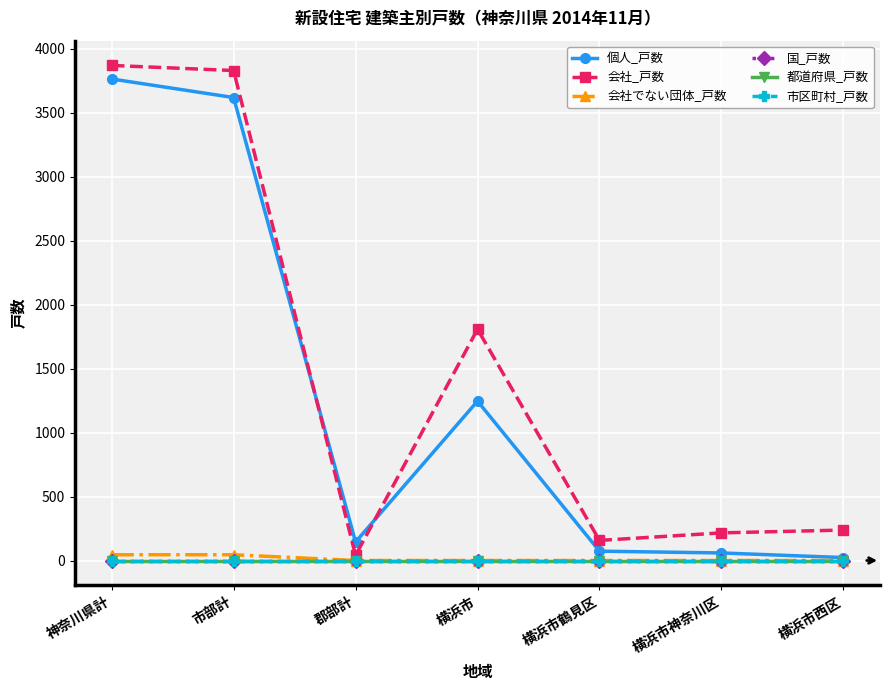

Reading left to right, transcribe all the data shown in this chart.

個人_戸数: 神奈川県計=3764	市部計=3619	郡部計=145	横浜市=1246	横浜市鶴見区=73	横浜市神奈川区=59	横浜市西区=23
会社_戸数: 神奈川県計=3870	市部計=3830	郡部計=40	横浜市=1808	横浜市鶴見区=157	横浜市神奈川区=216	横浜市西区=238
会社でない団体_戸数: 神奈川県計=45	市部計=45	郡部計=0	横浜市=0	横浜市鶴見区=0	横浜市神奈川区=0	横浜市西区=0
国_戸数: 神奈川県計=0	市部計=0	郡部計=0	横浜市=0	横浜市鶴見区=0	横浜市神奈川区=0	横浜市西区=0
都道府県_戸数: 神奈川県計=0	市部計=0	郡部計=0	横浜市=0	横浜市鶴見区=0	横浜市神奈川区=0	横浜市西区=0
市区町村_戸数: 神奈川県計=0	市部計=0	郡部計=0	横浜市=0	横浜市鶴見区=0	横浜市神奈川区=0	横浜市西区=0